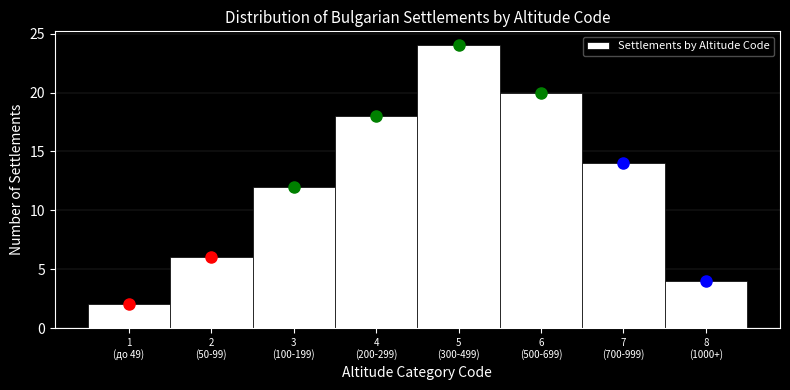

Reading left to right, transcribe all the data shown in this chart.

2	6	12	18	24	20	14	4